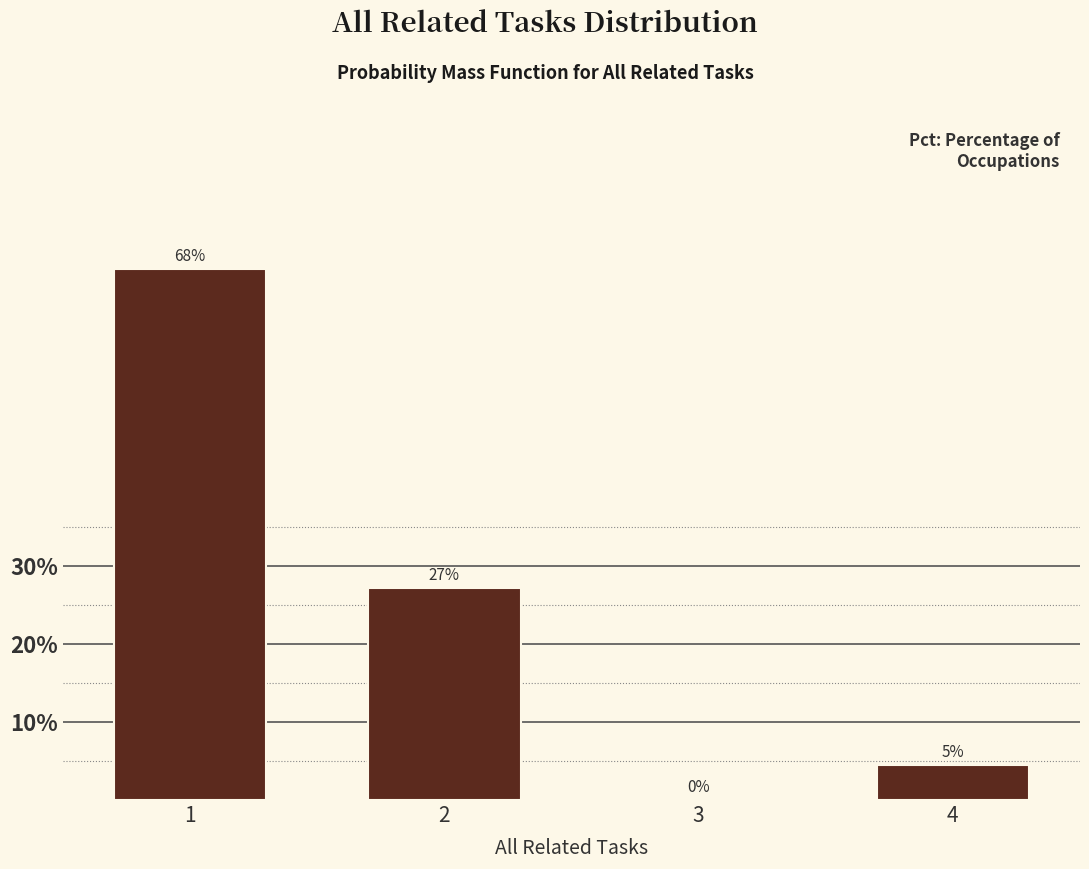

The chart shows a value of 11.5 at 2. True or false?

False